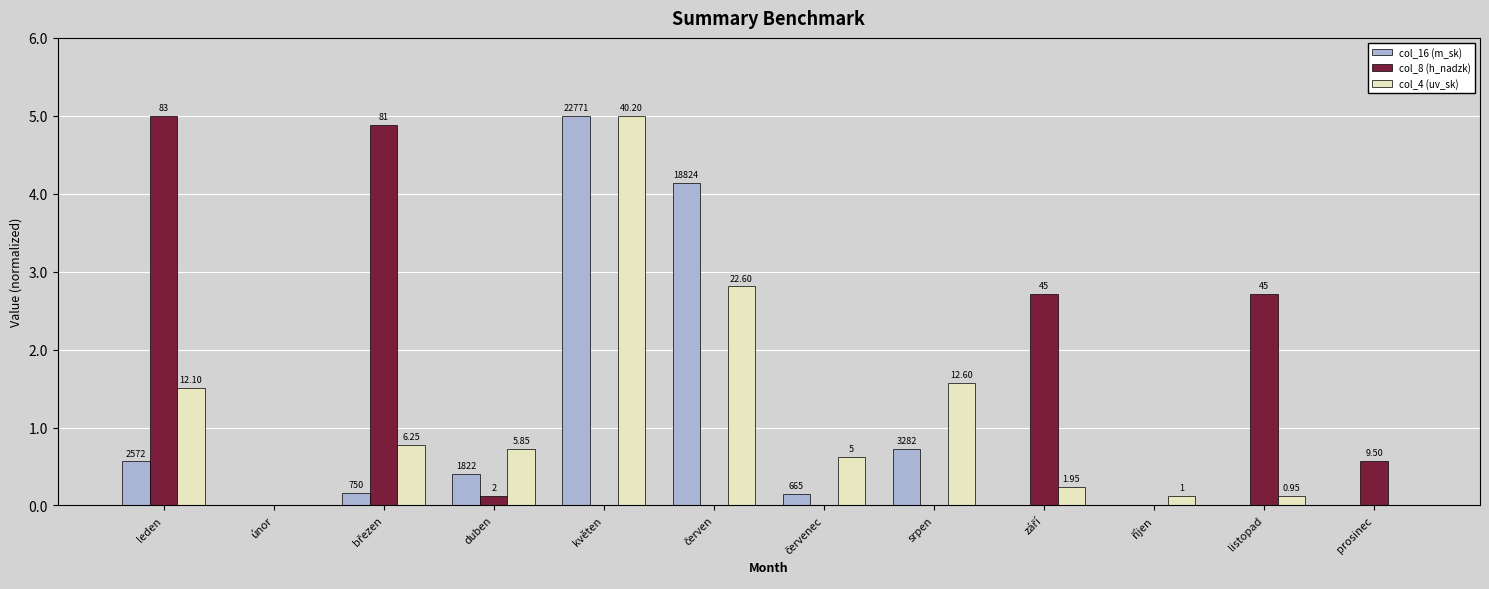

Rank the series by their maximum value, from highest to lowest.

col_16 (m_sk), col_8 (h_nadzk), col_4 (uv_sk)